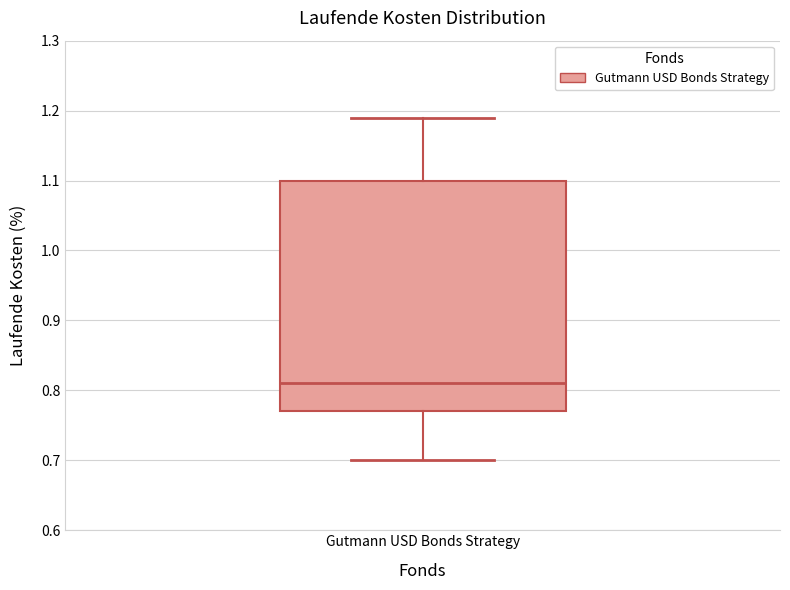

Transcribe this box plot: give where the median line is, the range the box spans, and where the two whiskers end, as read against the y-axis. The values are not printed on the chart, so give them approximately, as read against the axis.

median 0.81, box 0.77 to 1.10, whiskers 0.70 to 1.19